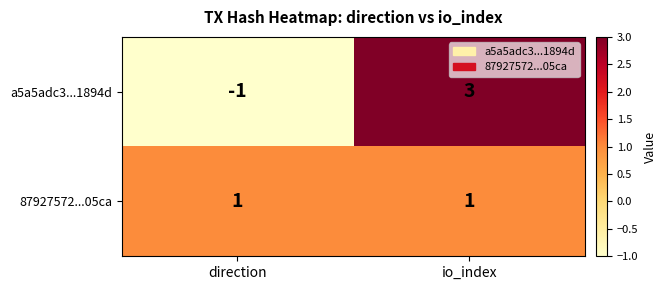

At io_index, list the series in order from smallest to largest.

87927572...05ca, a5a5adc3...1894d